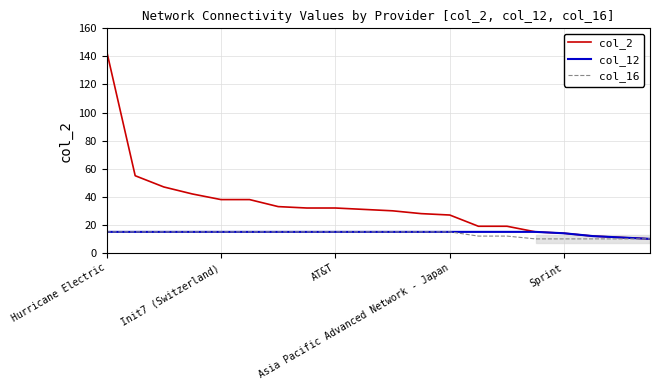

Which series has the largest total across all categories?

col_2